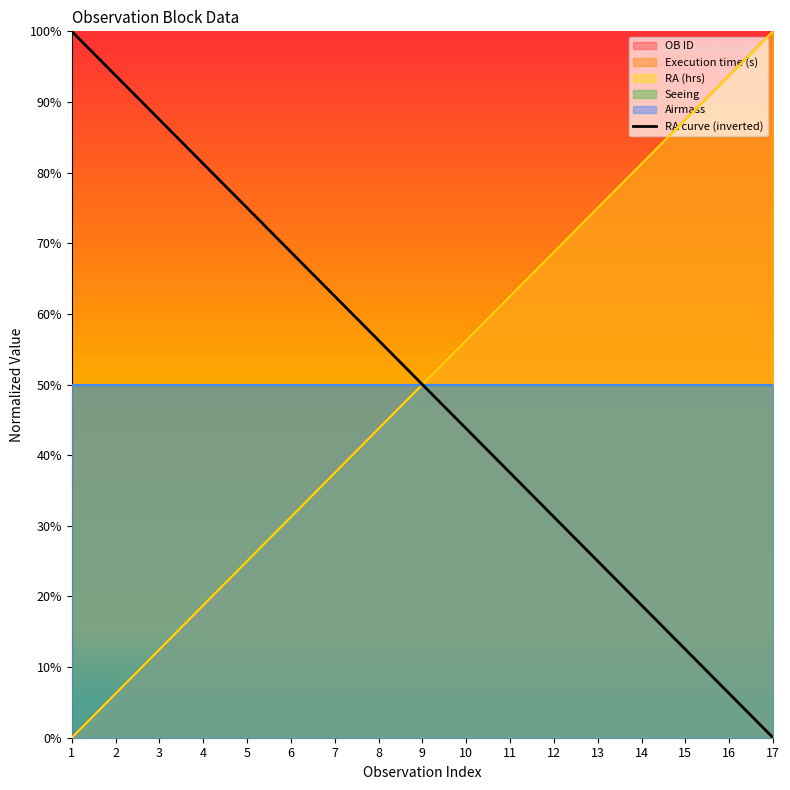

True or false: the data shows 1.0 at 1.

True